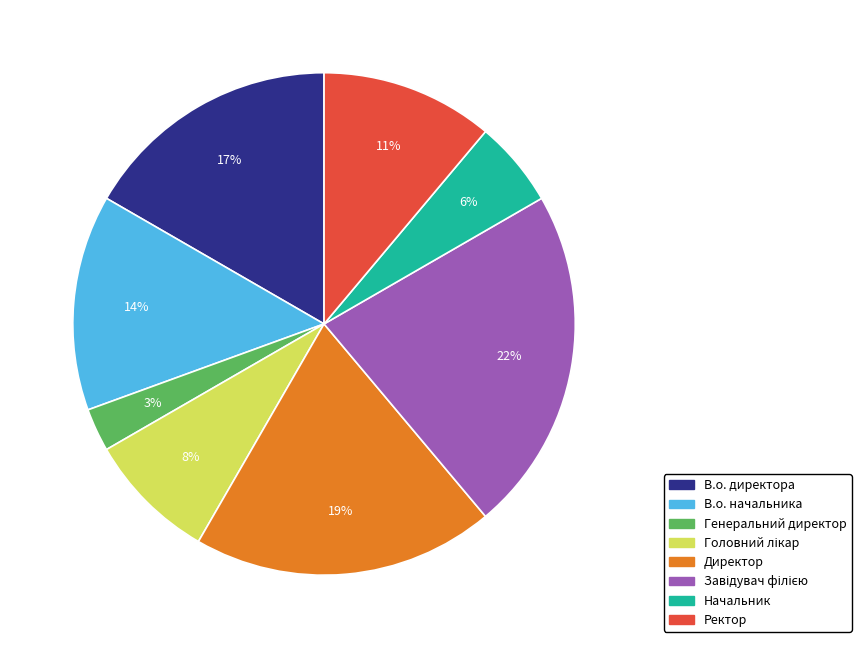

Is there any slice that represents more than half of the pie?

No